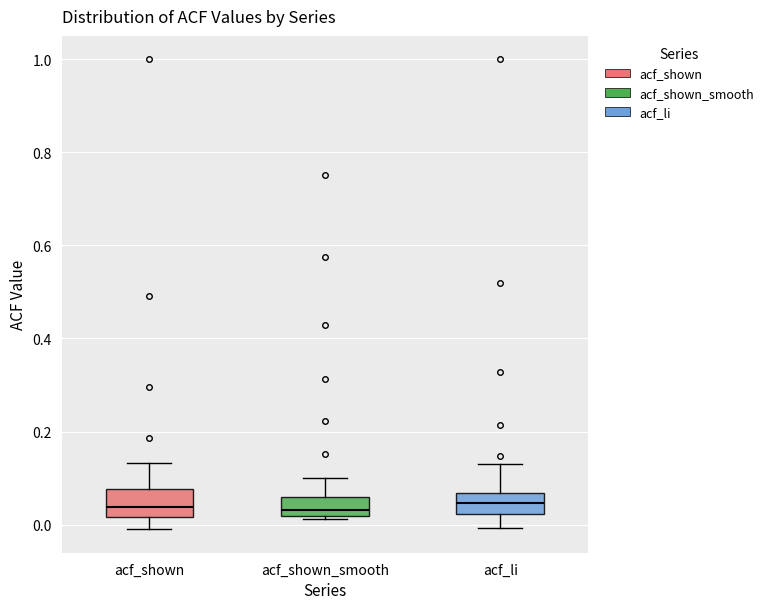

Reading left to right, transcribe this box plot: for each box, give where its median line is, the range the box spans, and where its two whiskers end, as read against the y-axis. The values are not printed on the chart, so give them approximately, as read against the axis.

acf_shown: median 0.04, box 0.02 to 0.08, whiskers 0.00 to 0.14
acf_shown_smooth: median 0.04, box 0.02 to 0.06, whiskers 0.02 (just below the box's lower edge) to 0.10
acf_li: median 0.04, box 0.02 to 0.06, whiskers 0.00 to 0.14